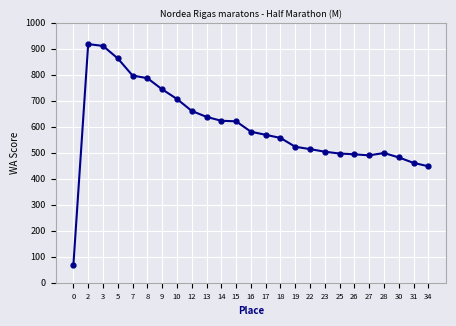

What is the ratio of the value at 28 to the value at 0?

7.2